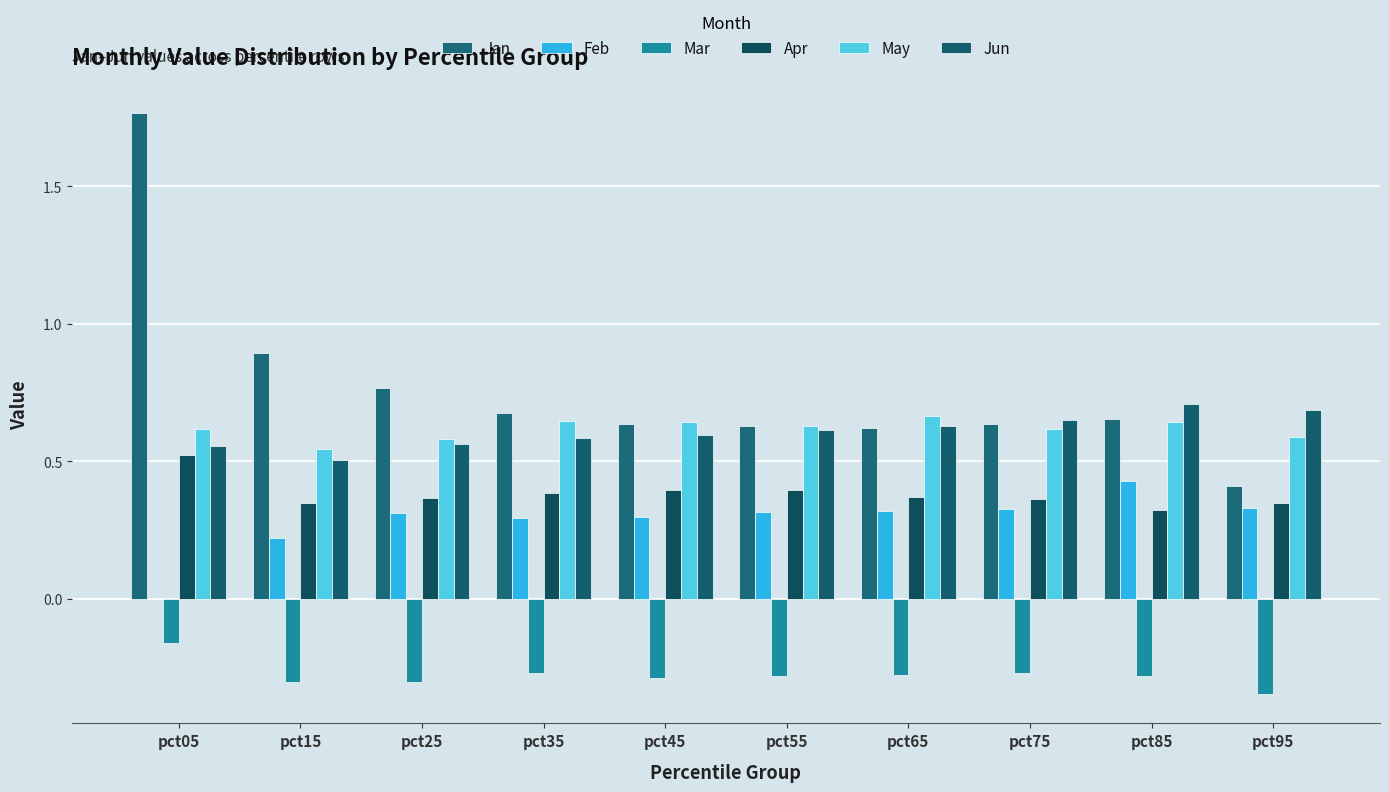

Reading right to left, what are all the values shown in this chart?

Jan: pct95=0.4	pct85=0.7	pct75=0.6	pct65=0.6	pct55=0.6	pct45=0.6	pct35=0.7	pct25=0.8	pct15=0.9	pct05=1.8
Feb: pct95=0.3	pct85=0.4	pct75=0.3	pct65=0.3	pct55=0.3	pct45=0.3	pct35=0.3	pct25=0.3	pct15=0.2	pct05=-0.0
Mar: pct95=-0.3	pct85=-0.3	pct75=-0.3	pct65=-0.3	pct55=-0.3	pct45=-0.3	pct35=-0.3	pct25=-0.3	pct15=-0.3	pct05=-0.2
Apr: pct95=0.3	pct85=0.3	pct75=0.4	pct65=0.4	pct55=0.4	pct45=0.4	pct35=0.4	pct25=0.4	pct15=0.3	pct05=0.5
May: pct95=0.6	pct85=0.6	pct75=0.6	pct65=0.7	pct55=0.6	pct45=0.6	pct35=0.6	pct25=0.6	pct15=0.5	pct05=0.6
Jun: pct95=0.7	pct85=0.7	pct75=0.7	pct65=0.6	pct55=0.6	pct45=0.6	pct35=0.6	pct25=0.6	pct15=0.5	pct05=0.6